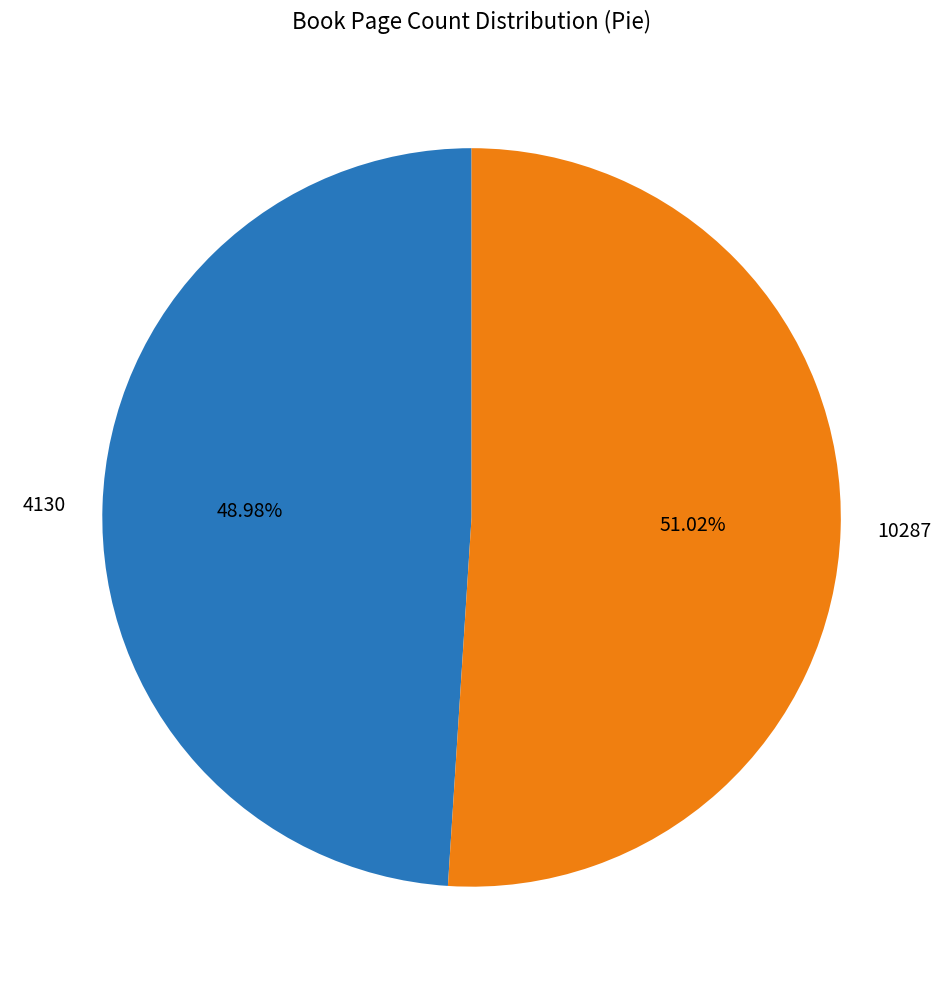

The 4130 slice represents 57% of the pie. True or false?

False